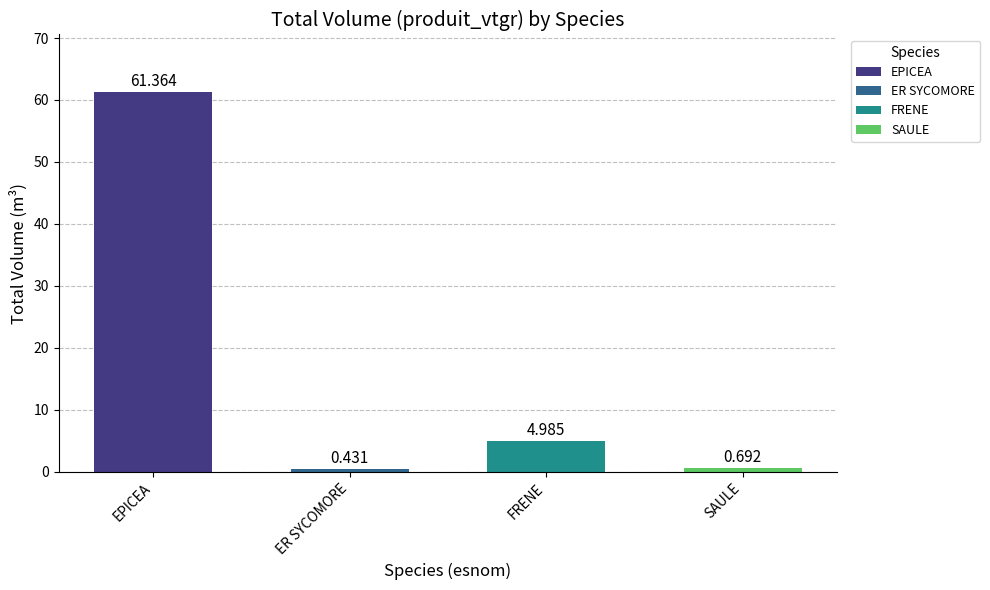

How many bars are there in total?

4